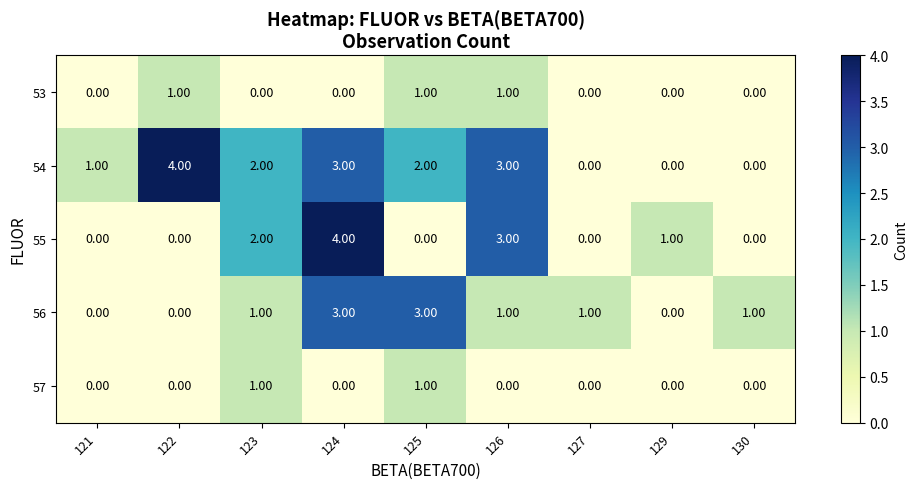

What is the sum of all 53 values?

3